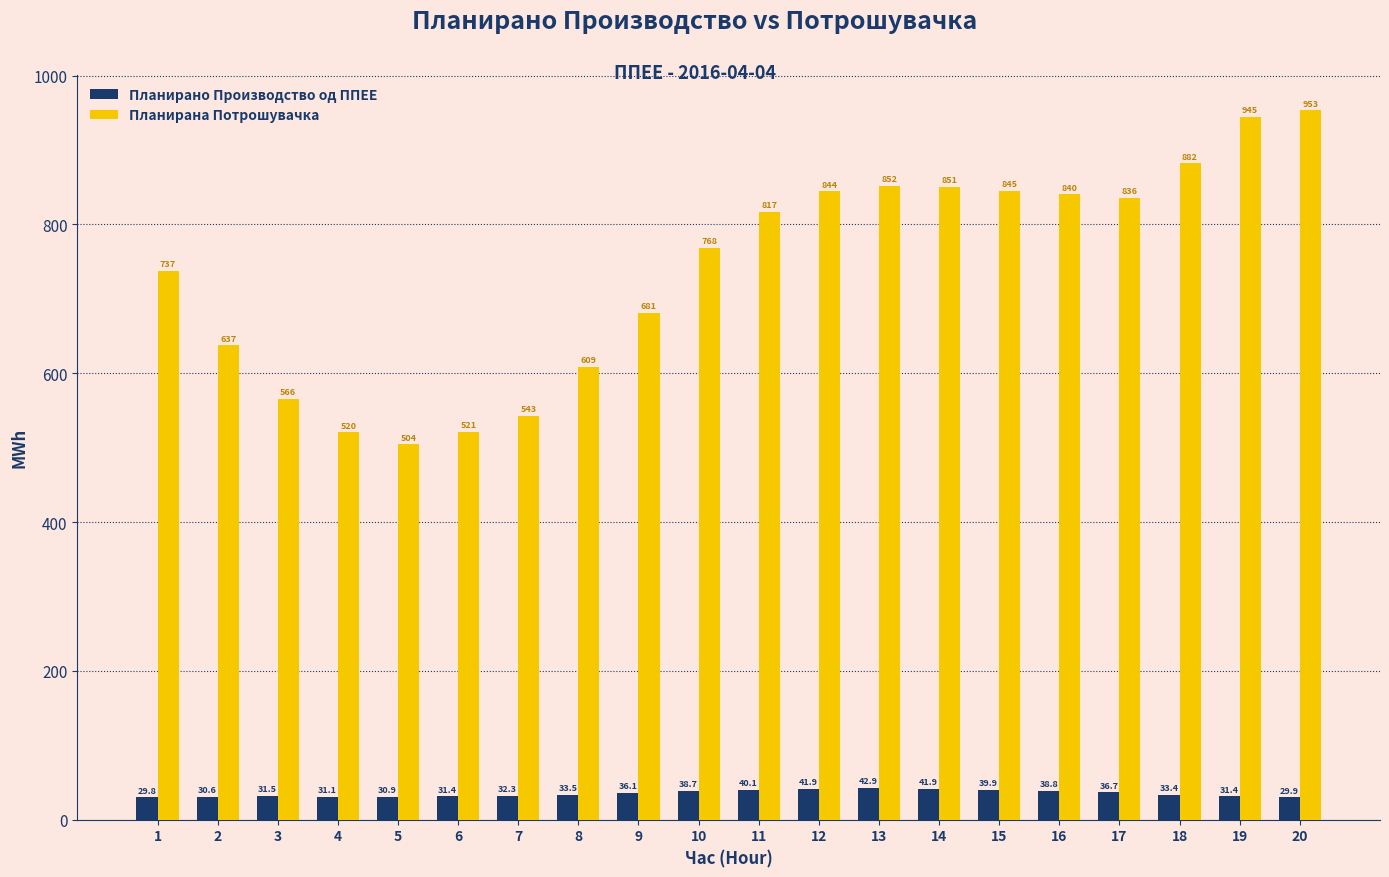

What value does the Планирана Потрошувачка series have at 12?

844.3